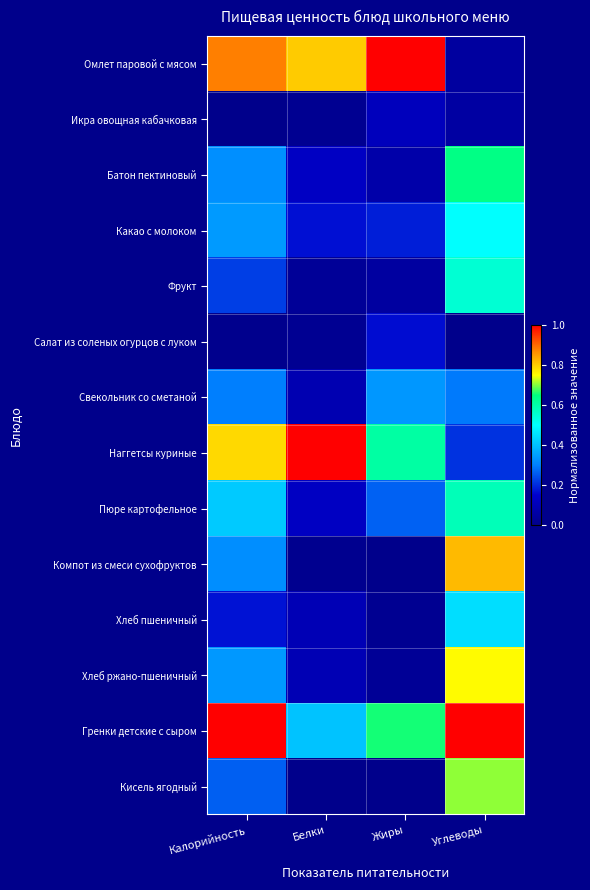

Reading left to right, extract all data points from this chart.

Омлет паровой с мясом: Калорийность=0.9	Белки=0.8	Жиры=1.0	Углеводы=0.0
Икра овощная кабачковая: Калорийность=0.0	Белки=0.0	Жиры=0.1	Углеводы=0.1
Батон пектиновый: Калорийность=0.3	Белки=0.1	Жиры=0.1	Углеводы=0.6
Какао с молоком: Калорийность=0.3	Белки=0.2	Жиры=0.2	Углеводы=0.5
Фрукт: Калорийность=0.2	Белки=0.0	Жиры=0.0	Углеводы=0.6
Салат из соленых огурцов с луком: Калорийность=0.0	Белки=0.0	Жиры=0.2	Углеводы=0.0
Свекольник со сметаной: Калорийность=0.3	Белки=0.1	Жиры=0.3	Углеводы=0.3
Наггетсы куриные: Калорийность=0.8	Белки=1.0	Жиры=0.6	Углеводы=0.2
Пюре картофельное: Калорийность=0.4	Белки=0.1	Жиры=0.3	Углеводы=0.6
Компот из смеси сухофруктов: Калорийность=0.3	Белки=0.0	Жиры=0.0	Углеводы=0.8
Хлеб пшеничный: Калорийность=0.2	Белки=0.1	Жиры=0.0	Углеводы=0.4
Хлеб ржано-пшеничный: Калорийность=0.3	Белки=0.1	Жиры=0.0	Углеводы=0.8
Гренки детские с сыром: Калорийность=1.0	Белки=0.4	Жиры=0.7	Углеводы=1.0
Кисель ягодный: Калорийность=0.3	Белки=0.0	Жиры=0.0	Углеводы=0.7